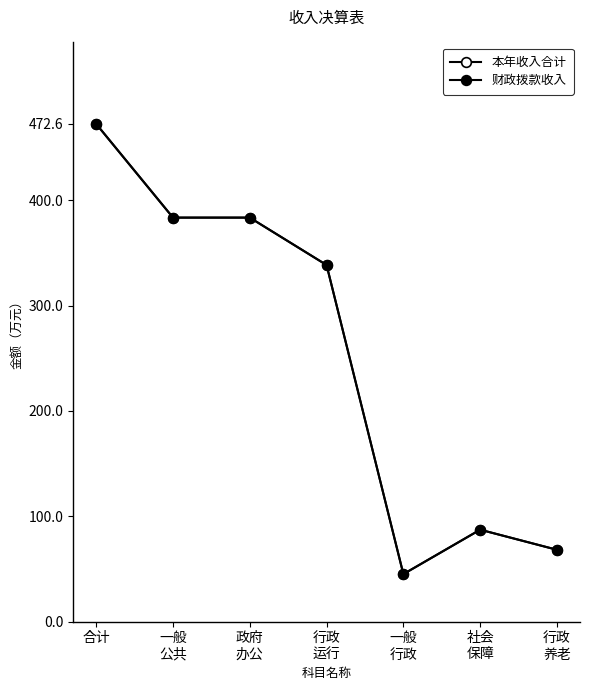

Rank the series at 一般
公共 from lowest to highest value.

财政拨款收入, 本年收入合计